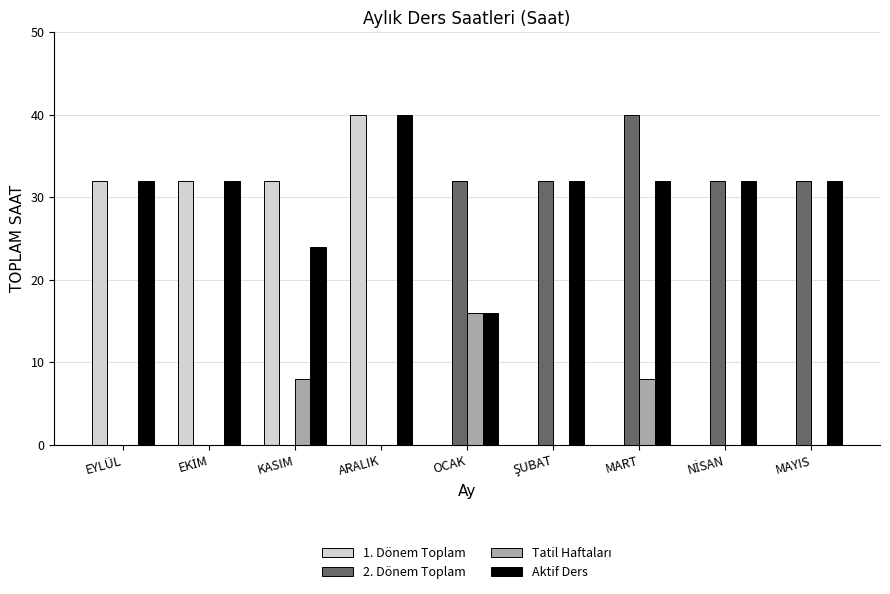

What is the sum of all Aktif Ders values?

272